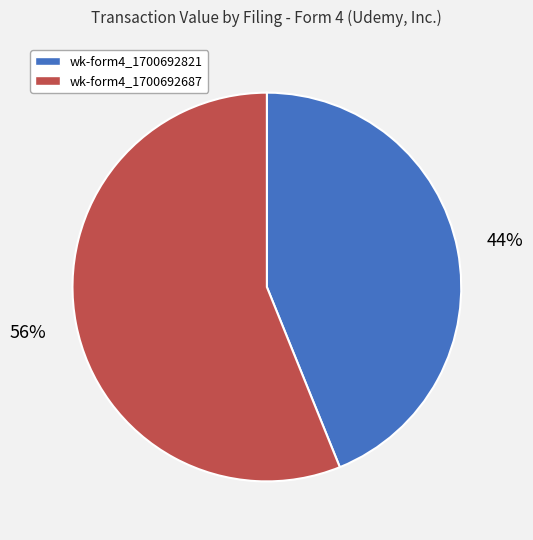

Does any single category account for the majority?

Yes